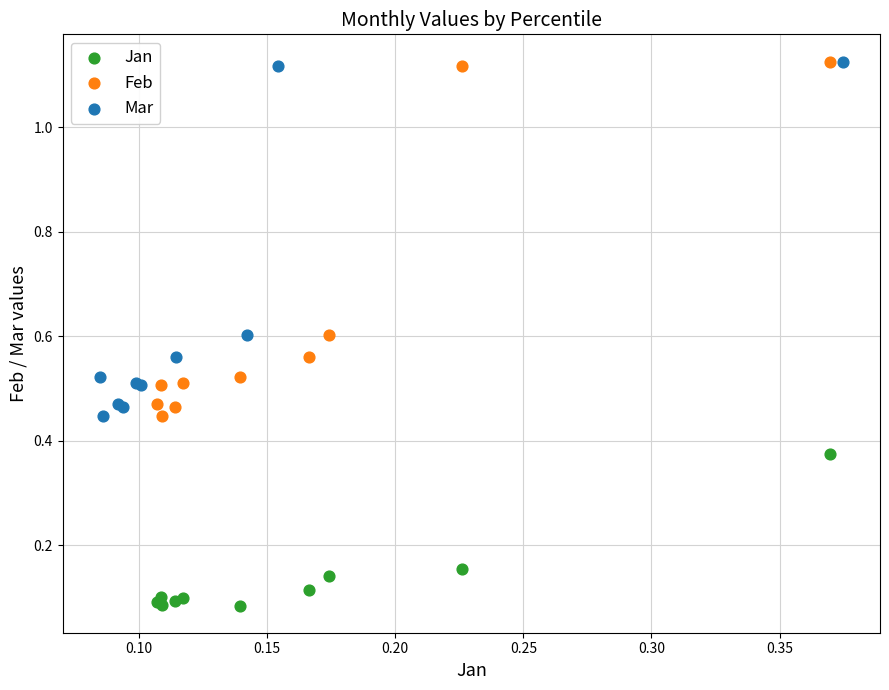

Which series reaches the minimum Y coordinate?

Jan